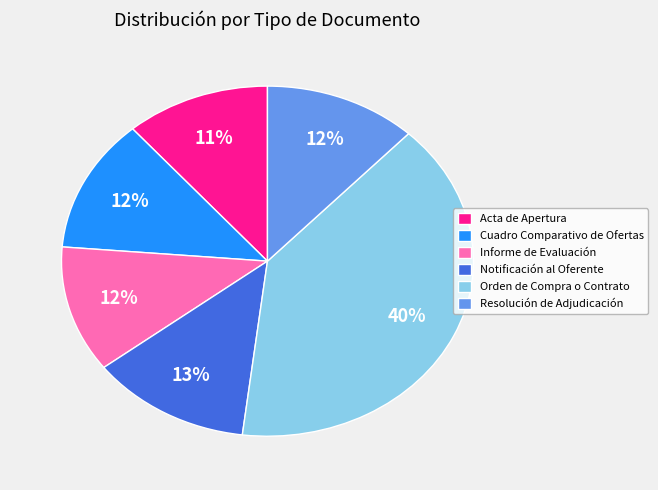

True or false: Notificación al Oferente accounts for 13% of the total.

True